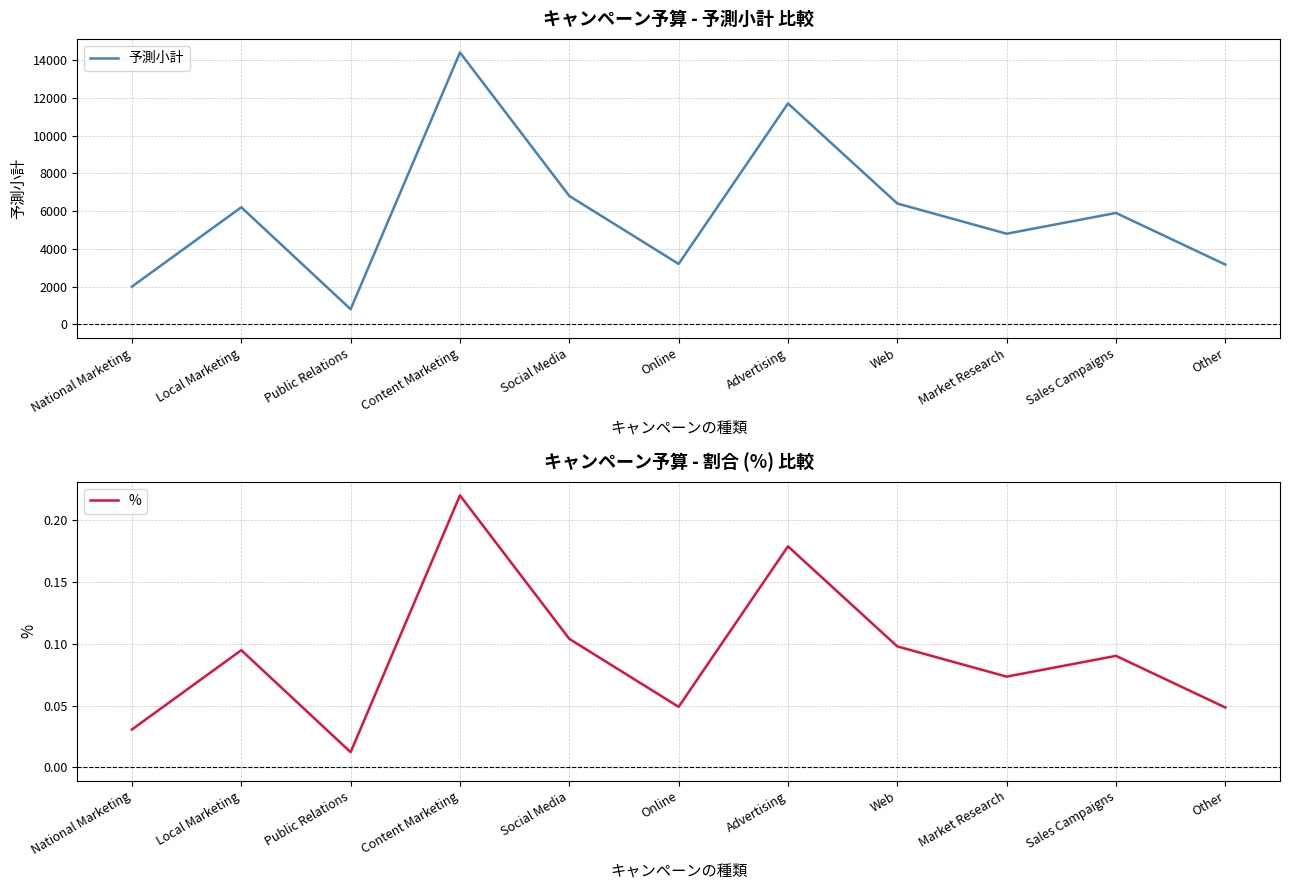

What is the spread (max minus min) of values at Online?

3200.0